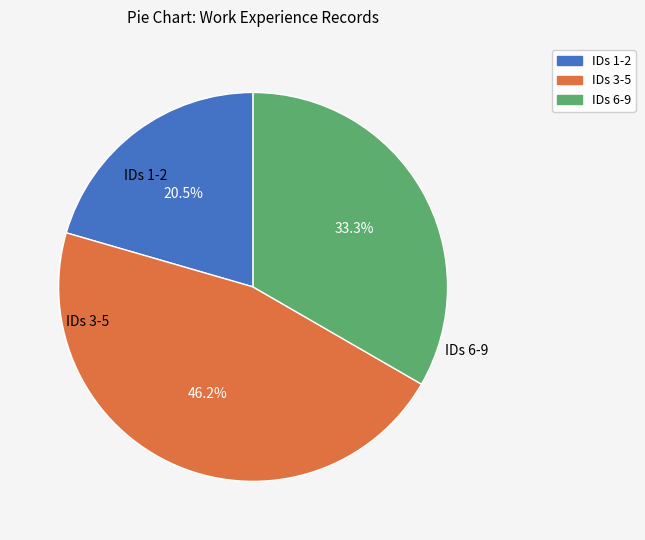

To the nearest percent, what is the average slice percentage?

33%